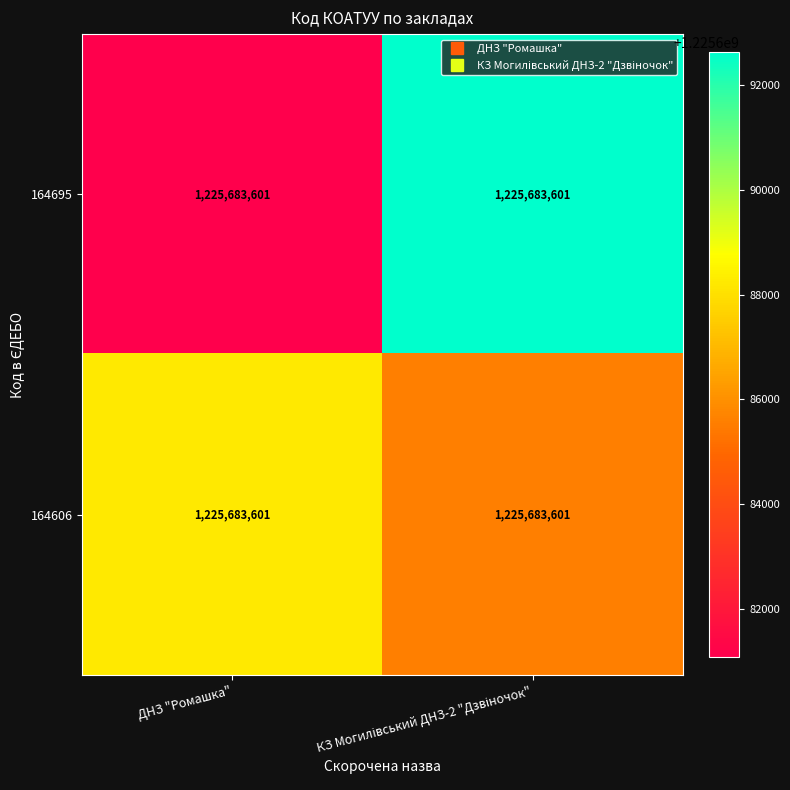

Which series has the largest range (max minus min)?

164695